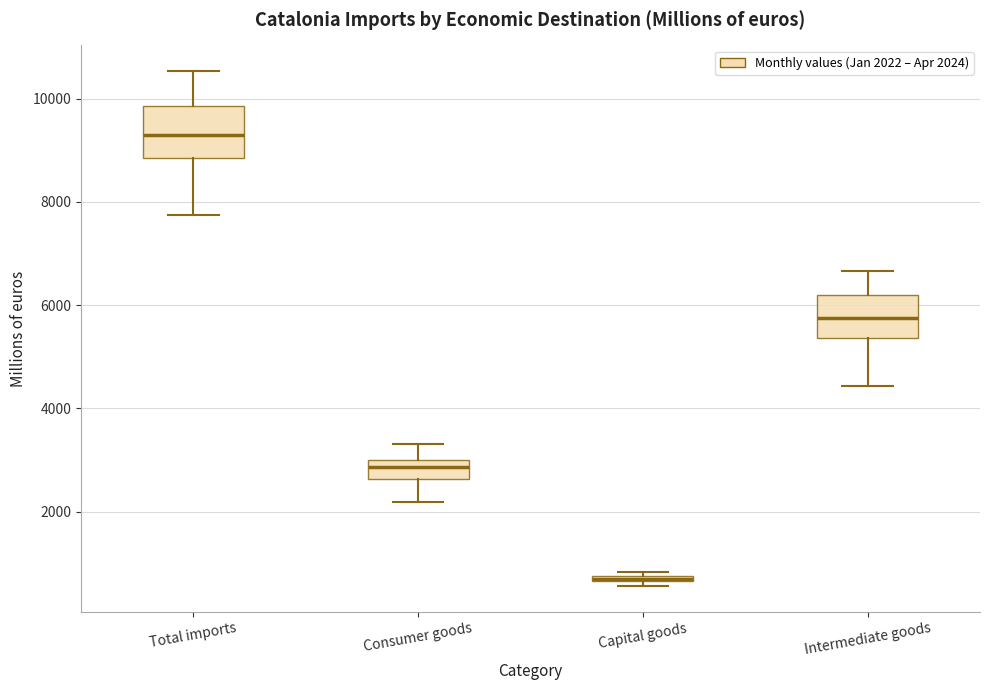

Where does the lower whisker of the box for Consumer goods end on the y-axis? The values are not printed on the chart, so give them approximately, as read against the axis.

2200